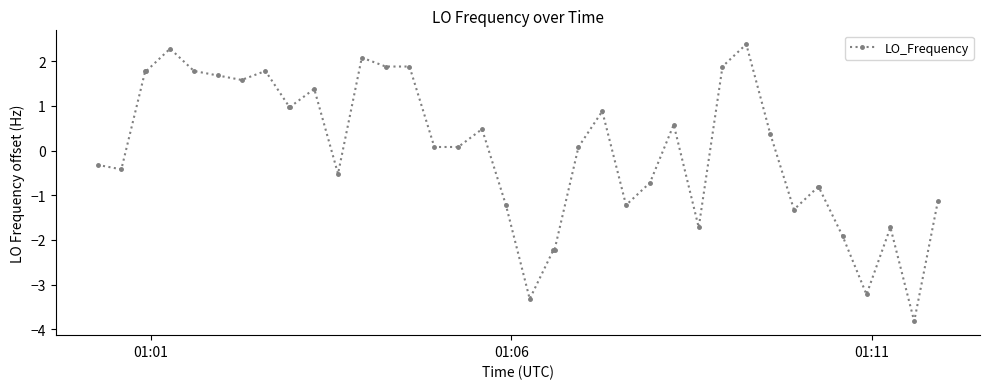

What is the minimum value shown in the chart?

-3.8